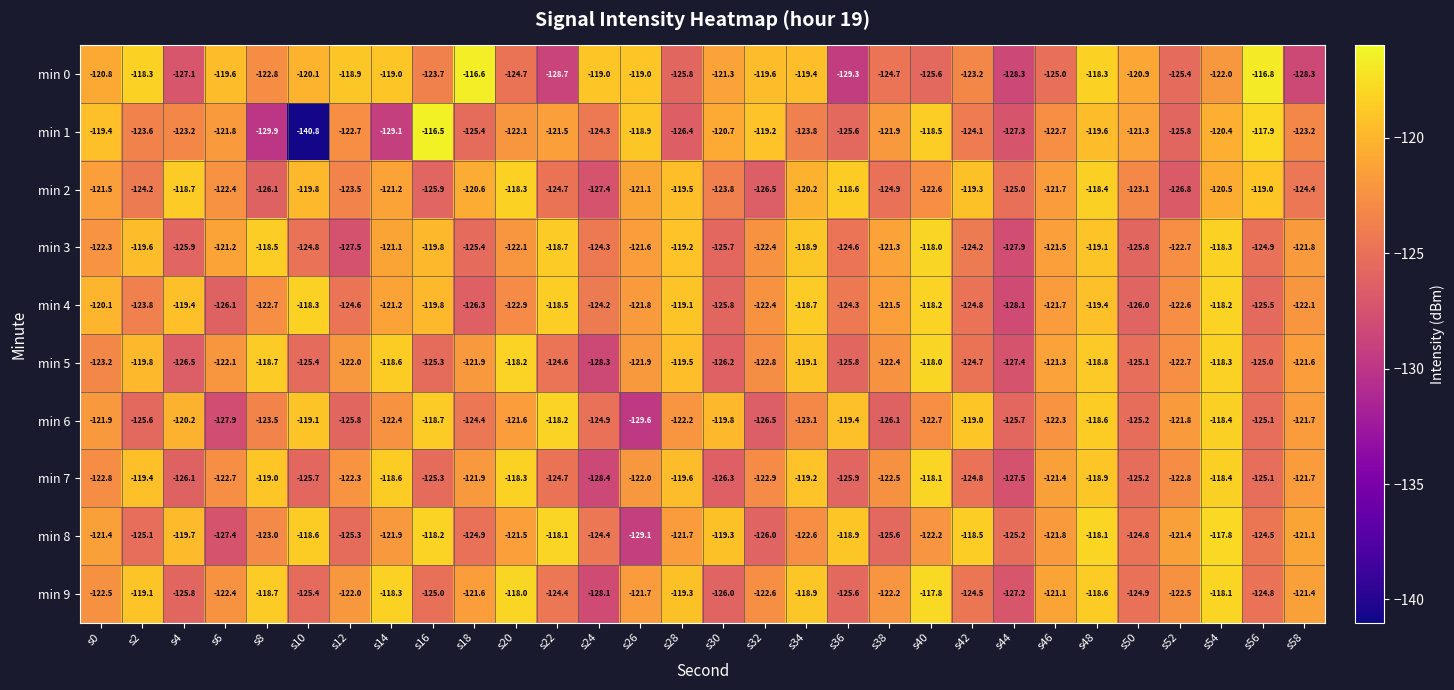

What is the difference between the second highest and minimum values in the min 7 series?

10.1